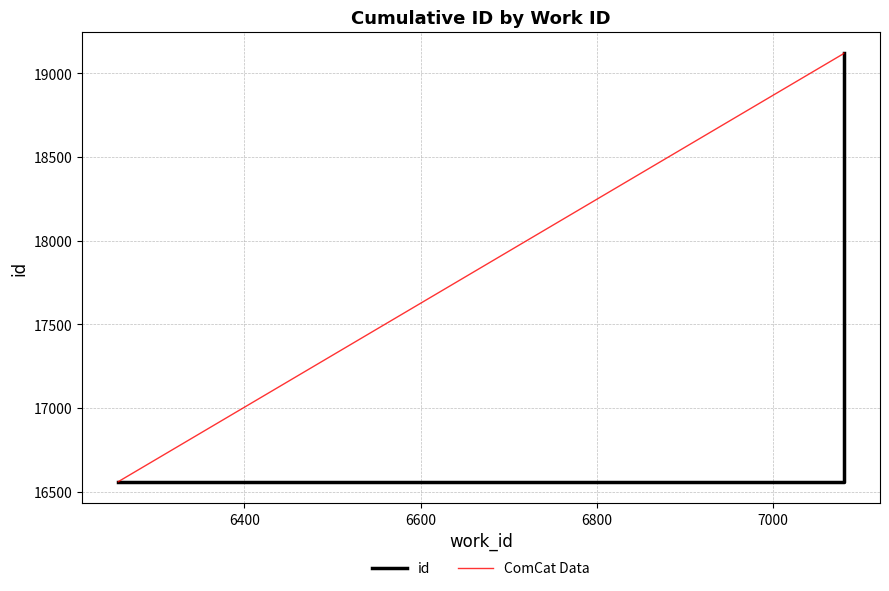

What is the difference between the maximum and second lowest values in the ComCat Data series?

3